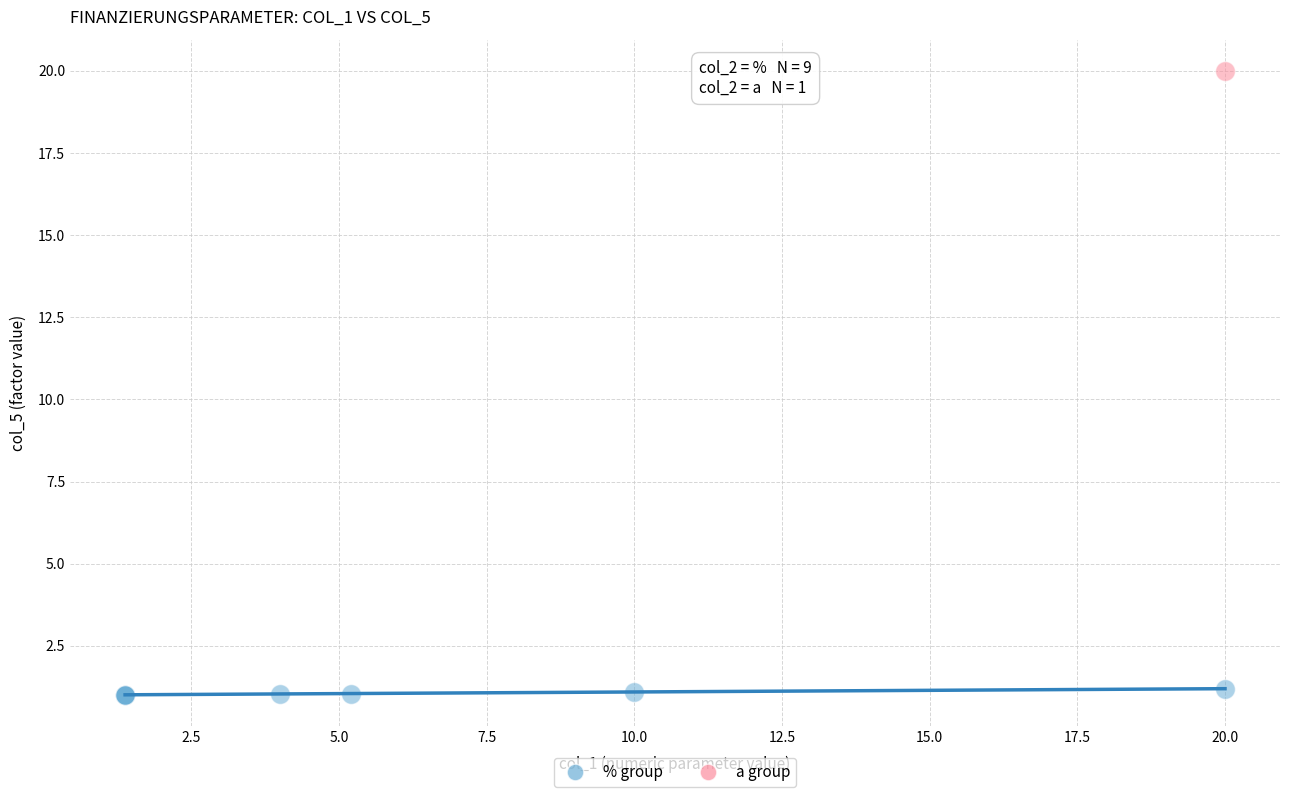

What are all the series names shown in the legend?

% group, a group